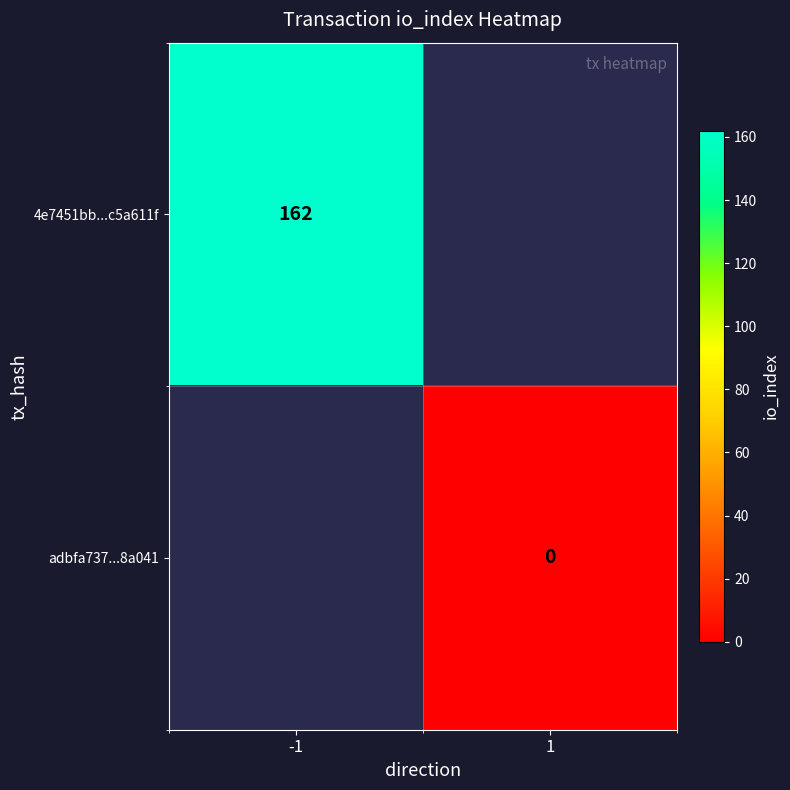

Is the value of 4e7451bb...c5a611f at -1 greater than the value of adbfa737...8a041 at 1?

Yes